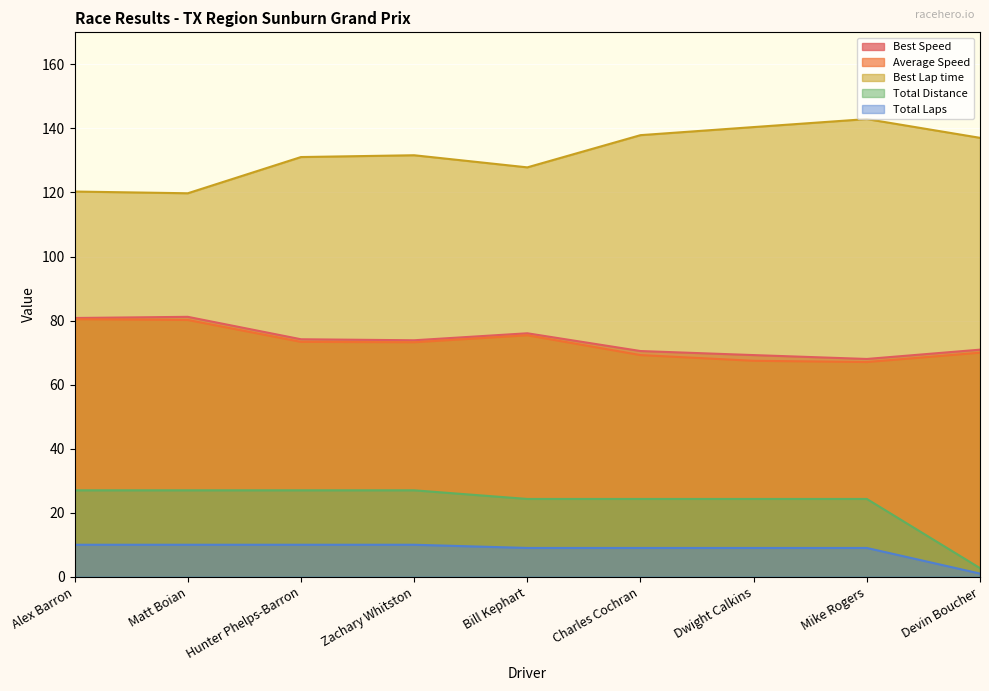

How many data points does each series have?

9